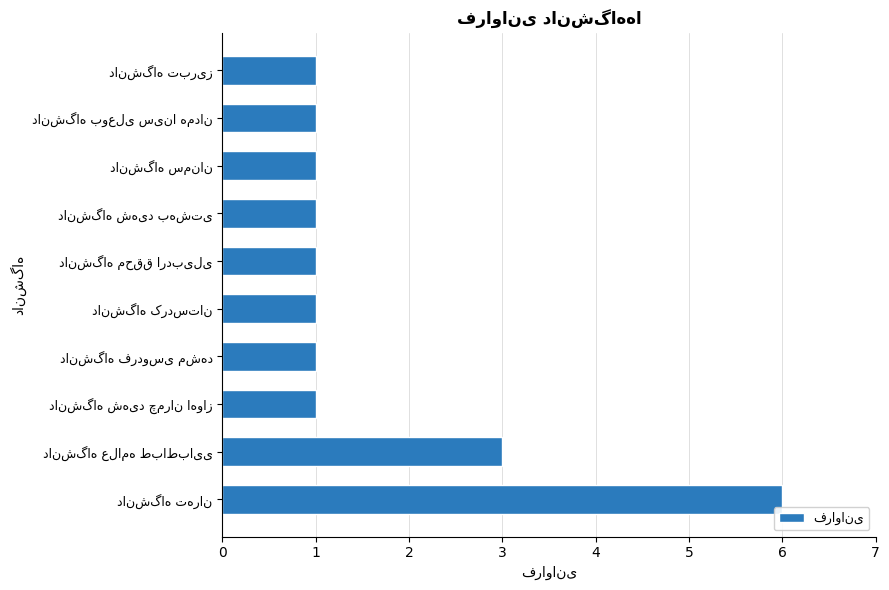

What is the greatest value displayed?

6